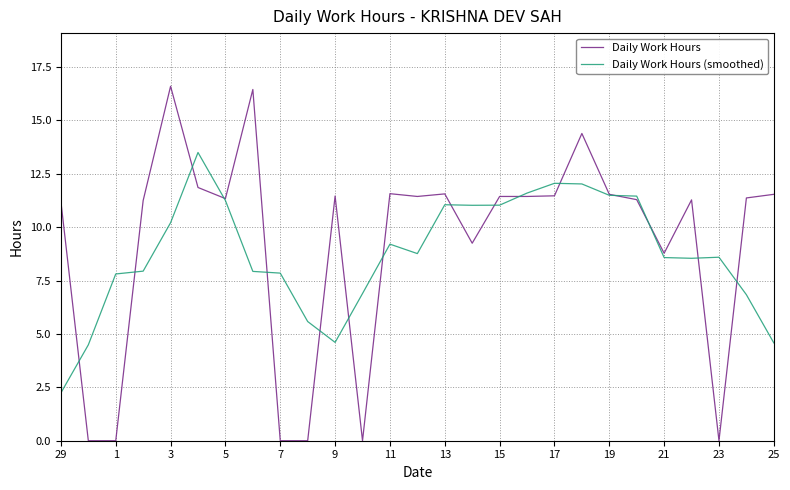

What is the maximum value shown in the chart?

16.6